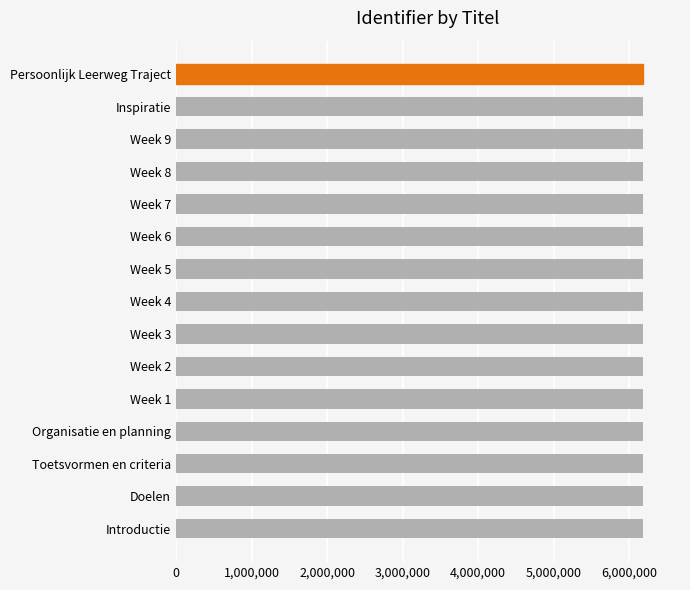

The chart shows a value of 6178662 at Week 3. True or false?

True